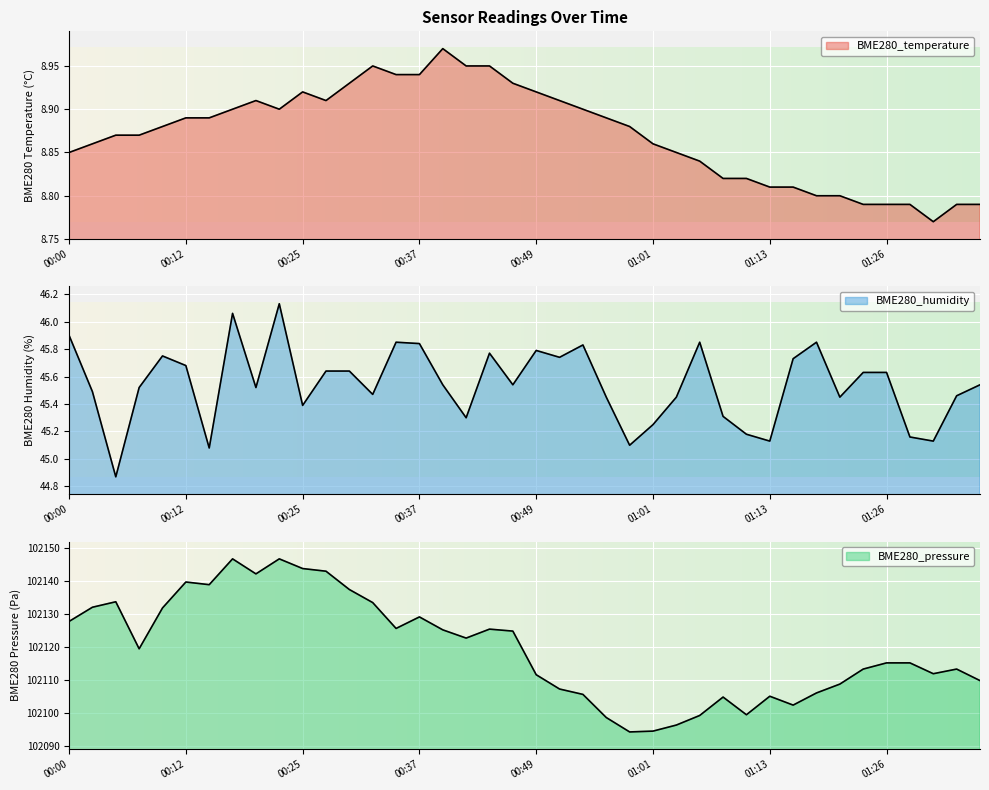

The BME280_temperature series shows 14.3 at 00:32. True or false?

False